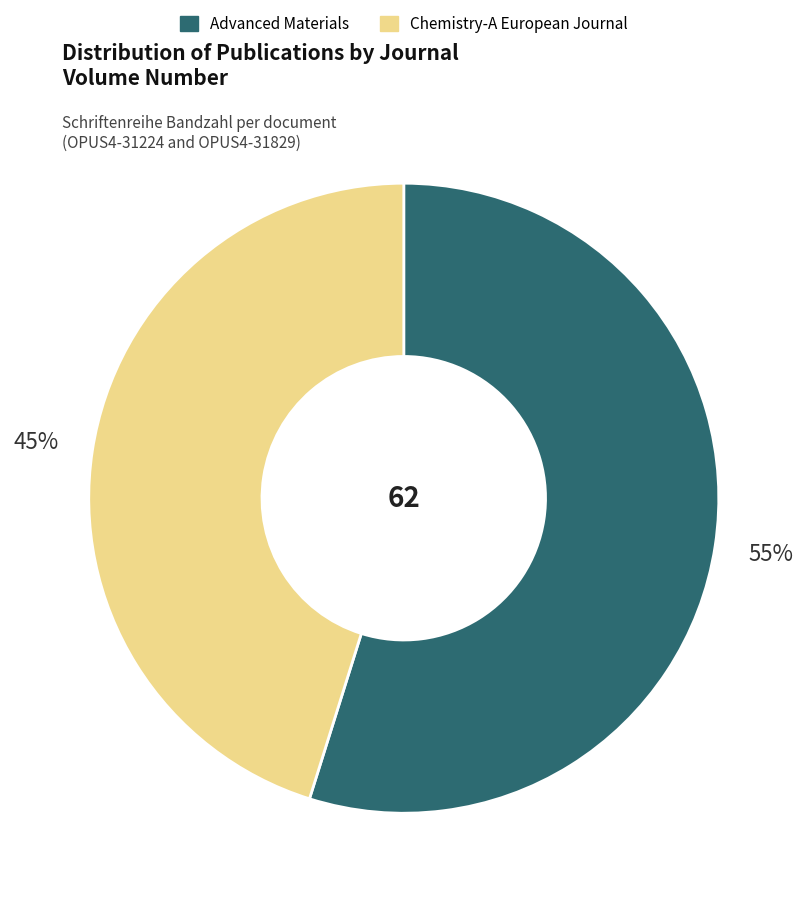

Is the sum of Chemistry-A European Journal and Advanced Materials greater than half?

Yes